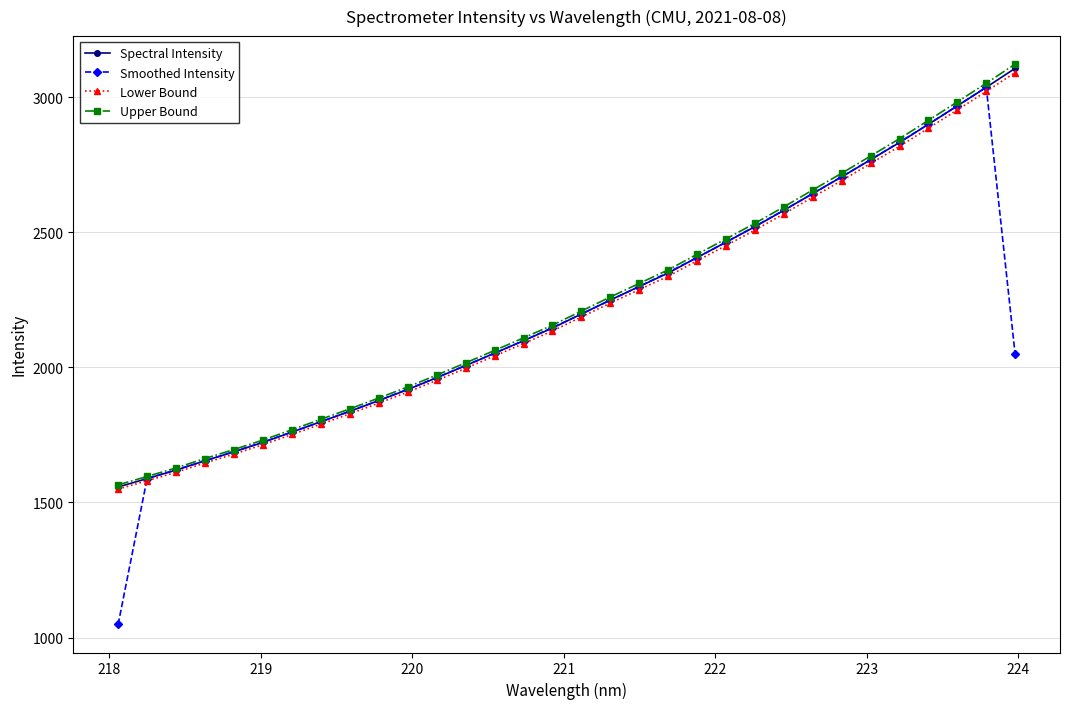

Which series has the largest range (max minus min)?

Smoothed Intensity